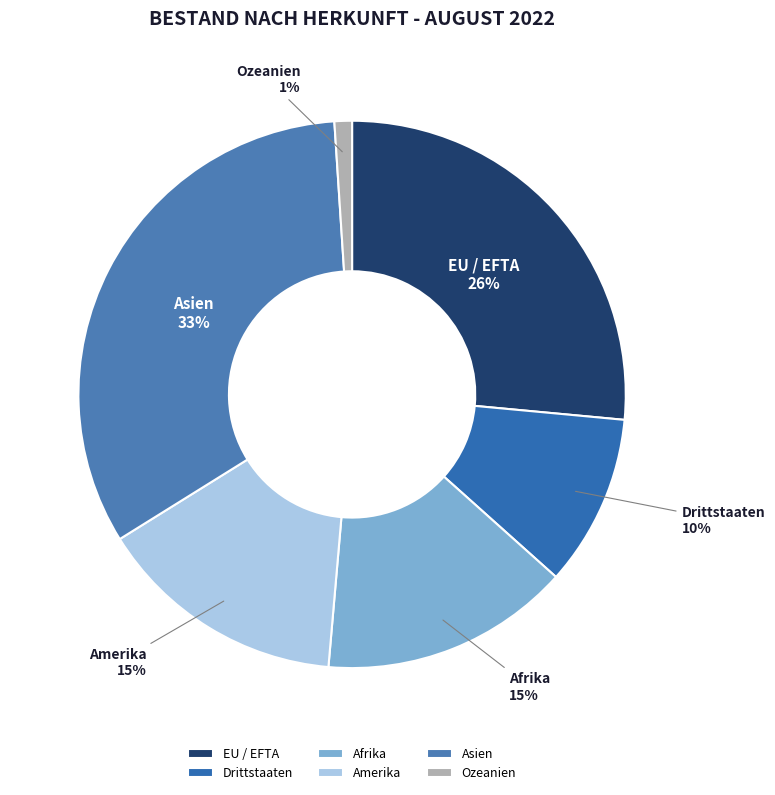

To the nearest percent, what is the combined percentage of Drittstaaten and Ozeanien?

11%